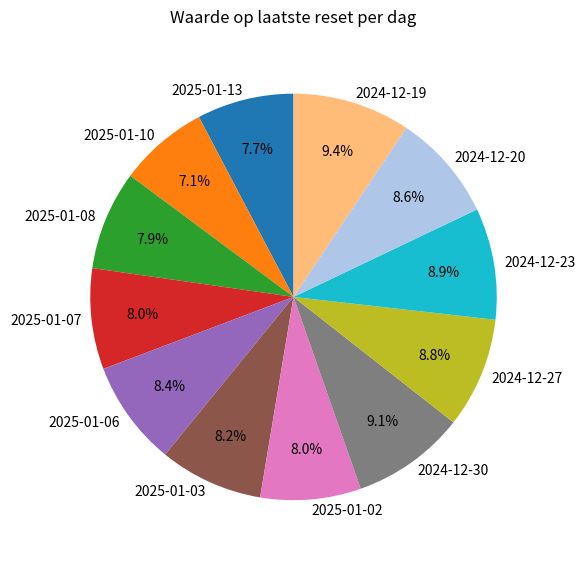

What percentage do 2024-12-27 and 2024-12-23 together represent?

17.7%